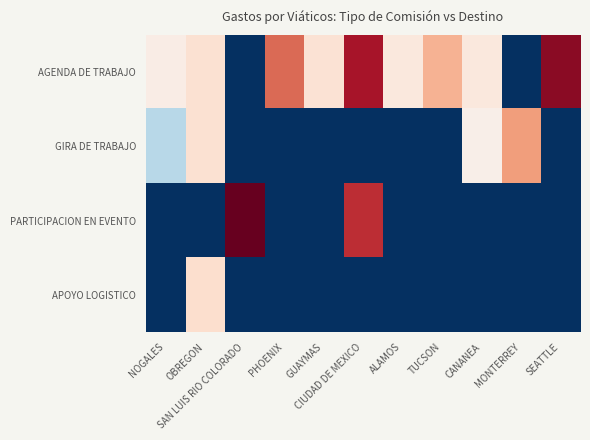

Between ALAMOS and SEATTLE, which series saw the biggest shift?

AGENDA DE TRABAJO